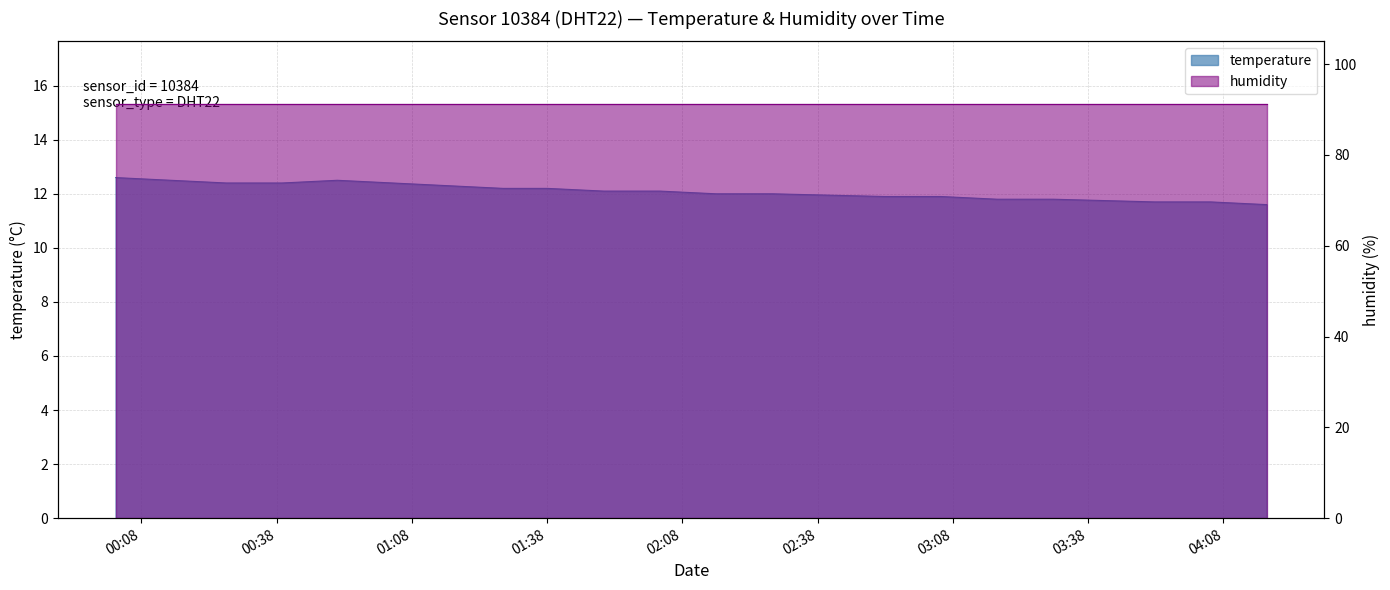

Which label corresponds to the smallest value in the chart?

04:16